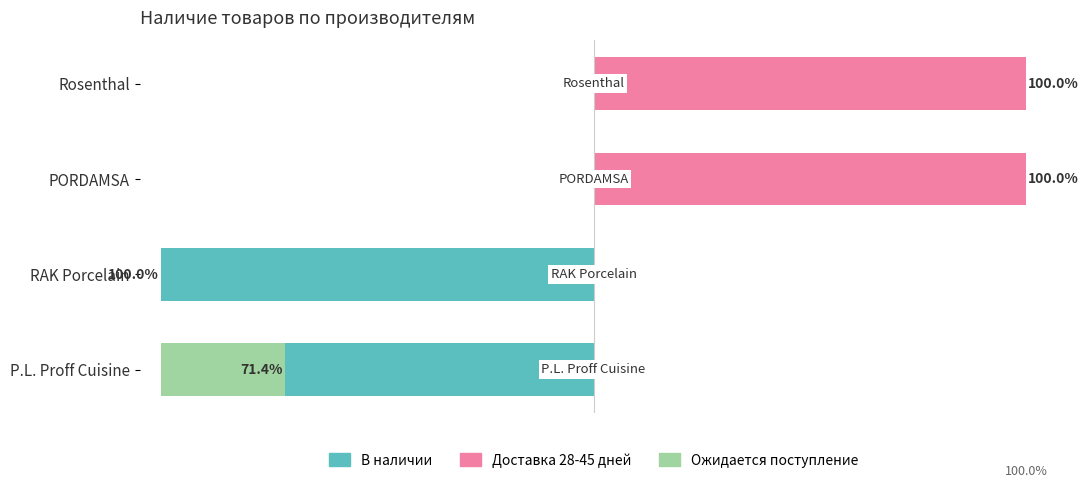

How many positive values does the Доставка 28-45 дней series have?

2